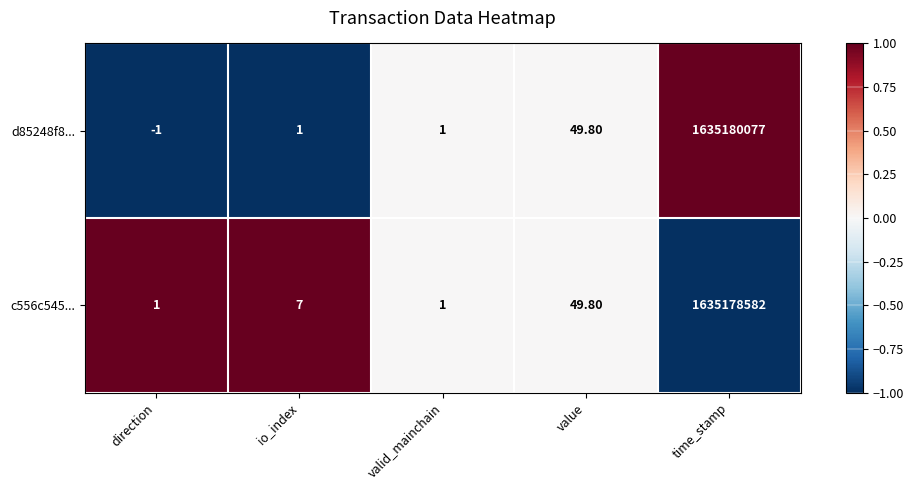

At direction, list the series in order from largest to smallest.

c556c545..., d85248f8...